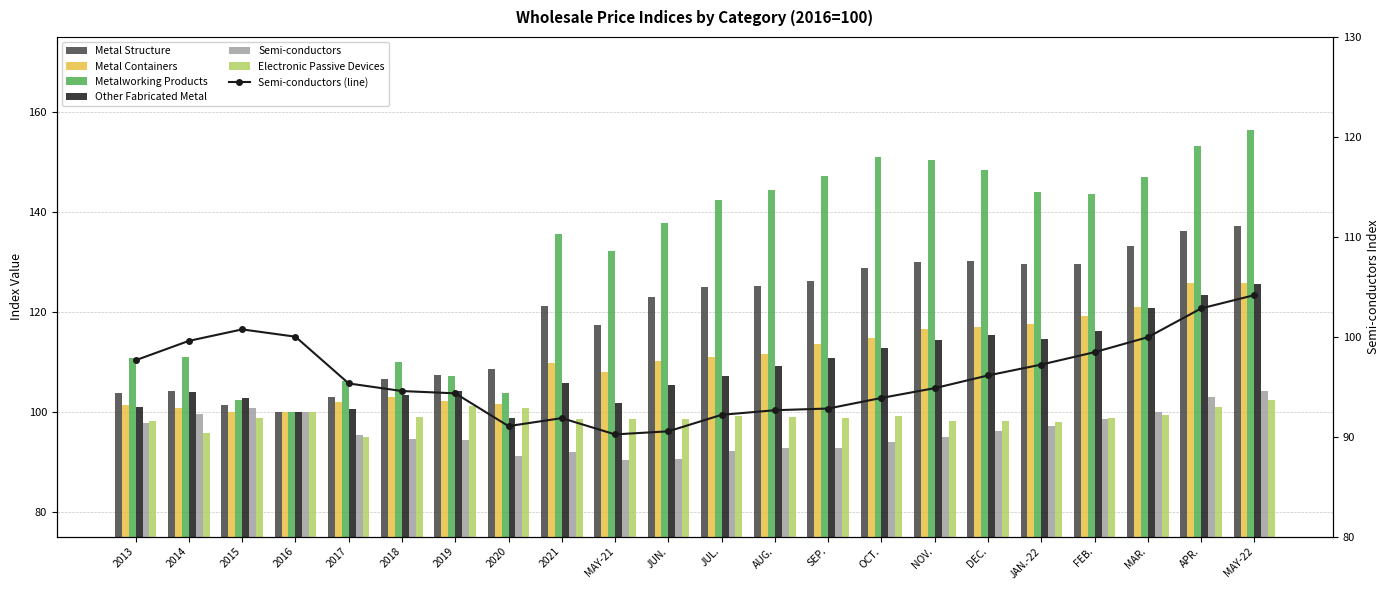

Which series changed the most between 2013 and OCT.?

Metalworking Products